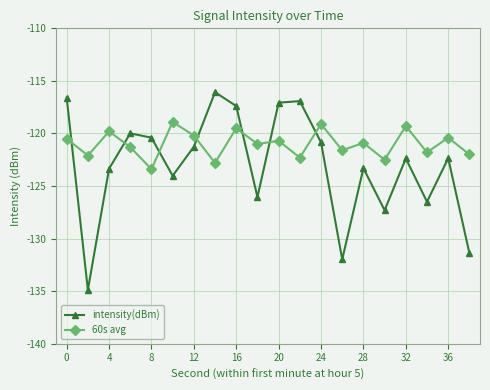

Rank the series by their average value, from lowest to highest.

intensity(dBm), 60s avg